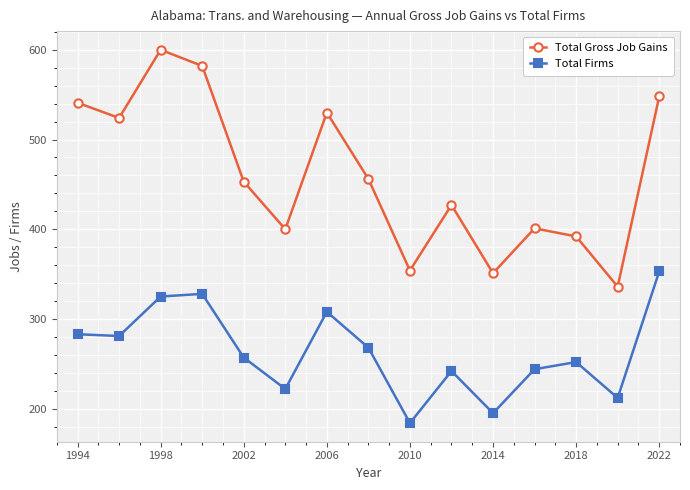

How many interior local peaks does the Total Firms series have?

4